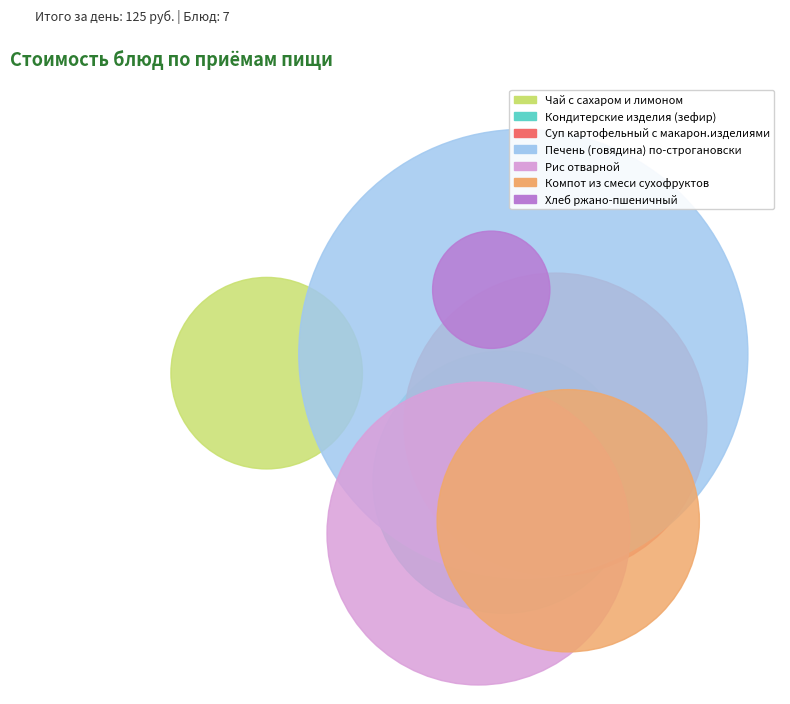

What is the change in value from Рис отварной to Компот из смеси сухофруктов?

-5